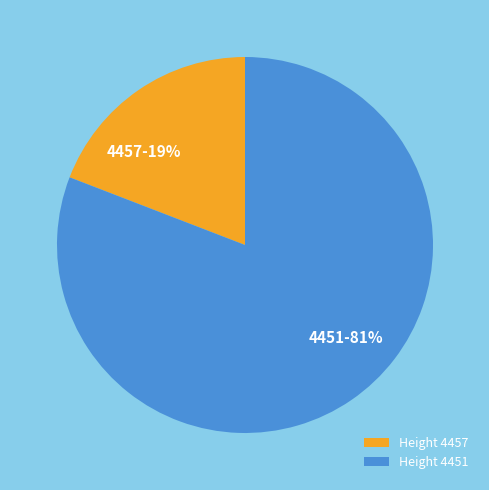

Which category has the biggest portion of the pie?

Height 4451